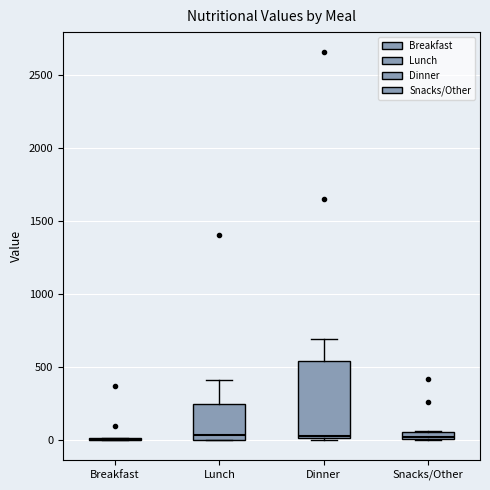

Comparing the boxes themselves (not the whiskers), which one is the tallest?

Dinner